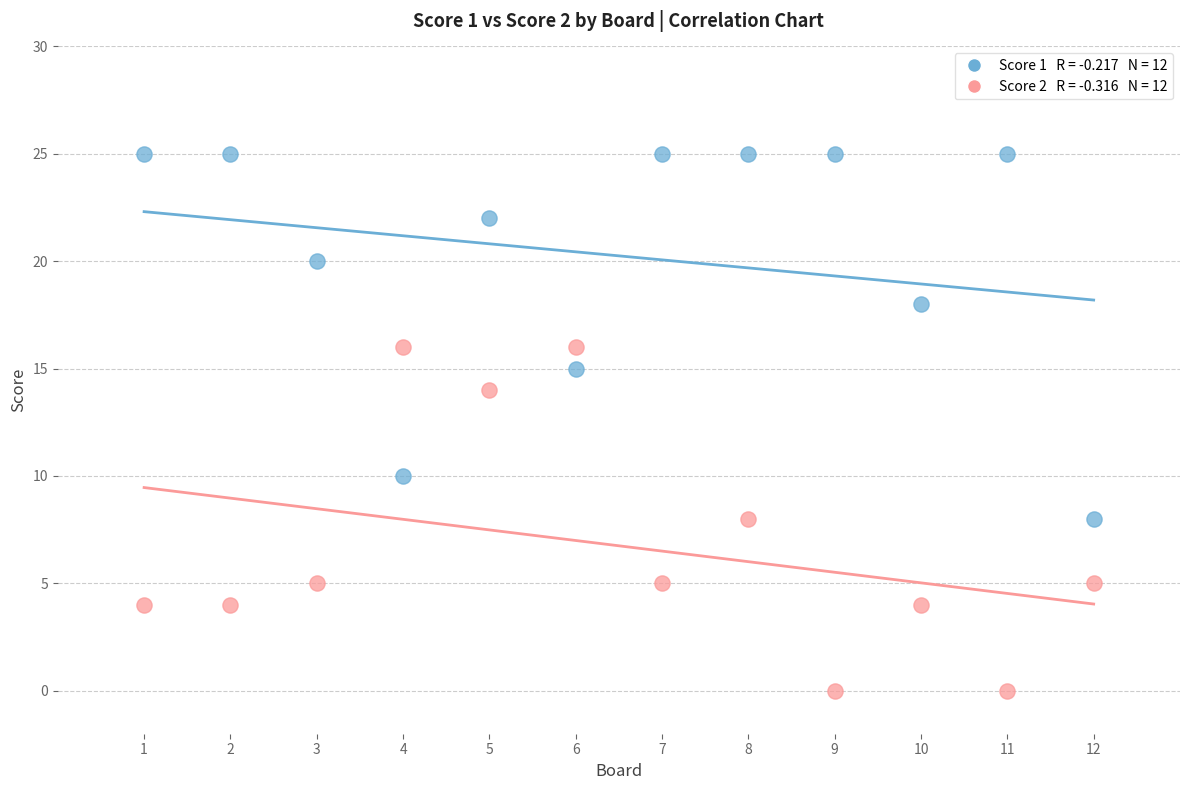

Across all data points, what is the range of Y values (max minus min)?

25